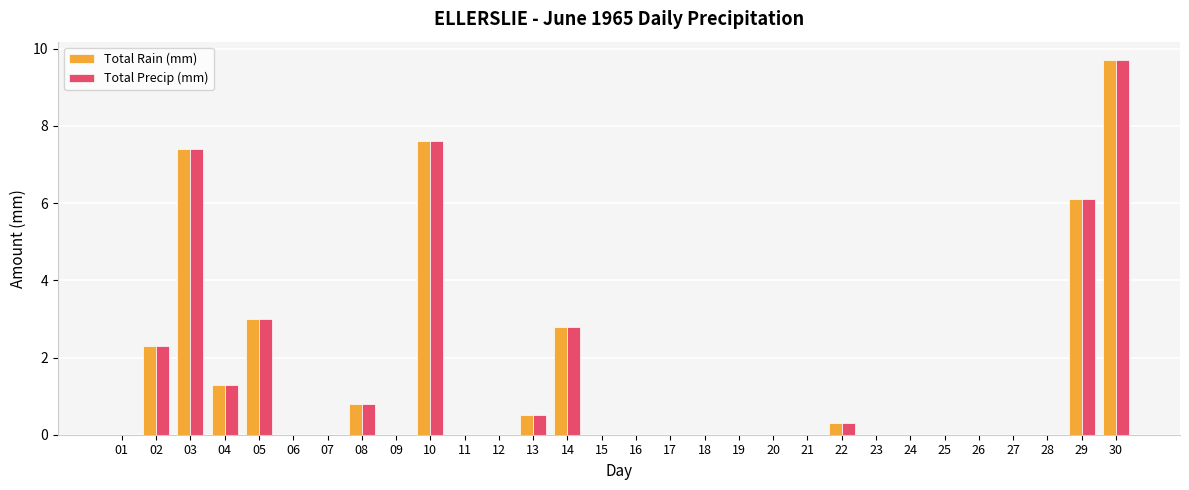

What is the maximum value shown in the chart?

9.7